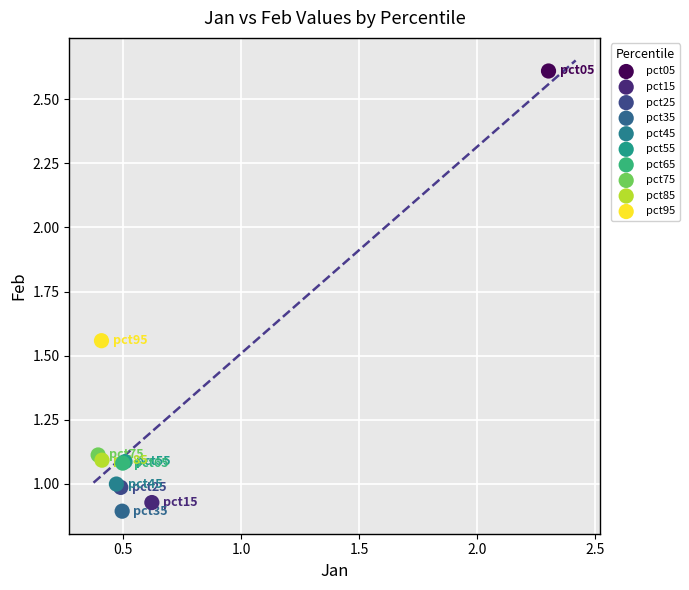

What are all the series names shown in the legend?

pct05, pct15, pct25, pct35, pct45, pct55, pct65, pct75, pct85, pct95